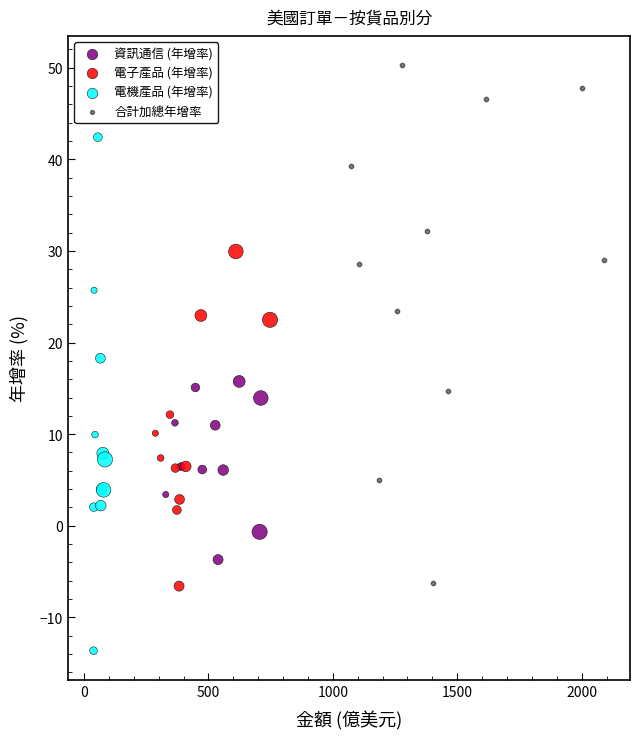

What are all the series names shown in the legend?

資訊通信 (年增率), 電子產品 (年增率), 電機產品 (年增率), 合計加總年增率